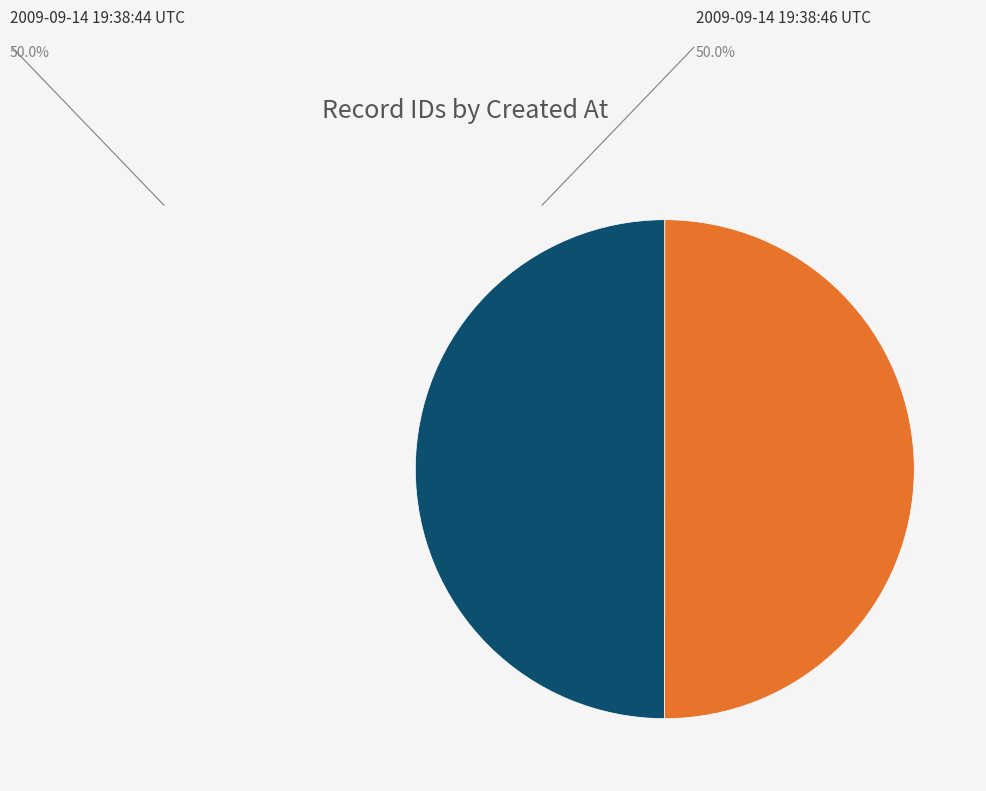

The 2009-09-14 19:38:46 UTC slice represents 35% of the pie. True or false?

False